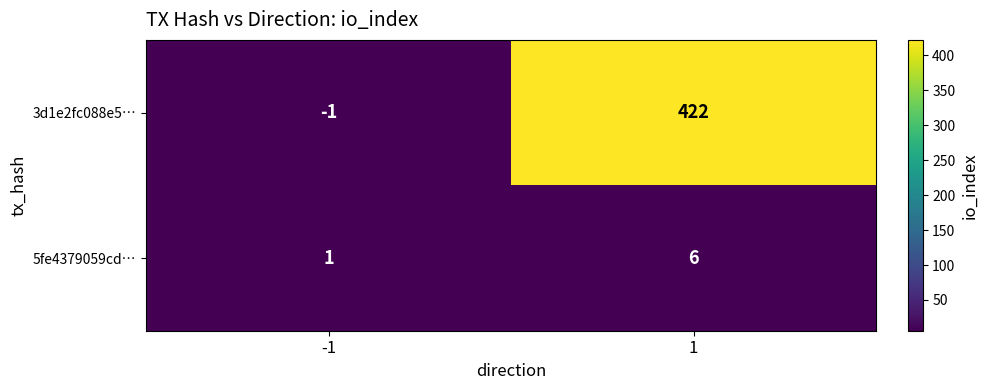

List the series in order of their peak value, highest first.

3d1e2fc088e5…, 5fe4379059cd…